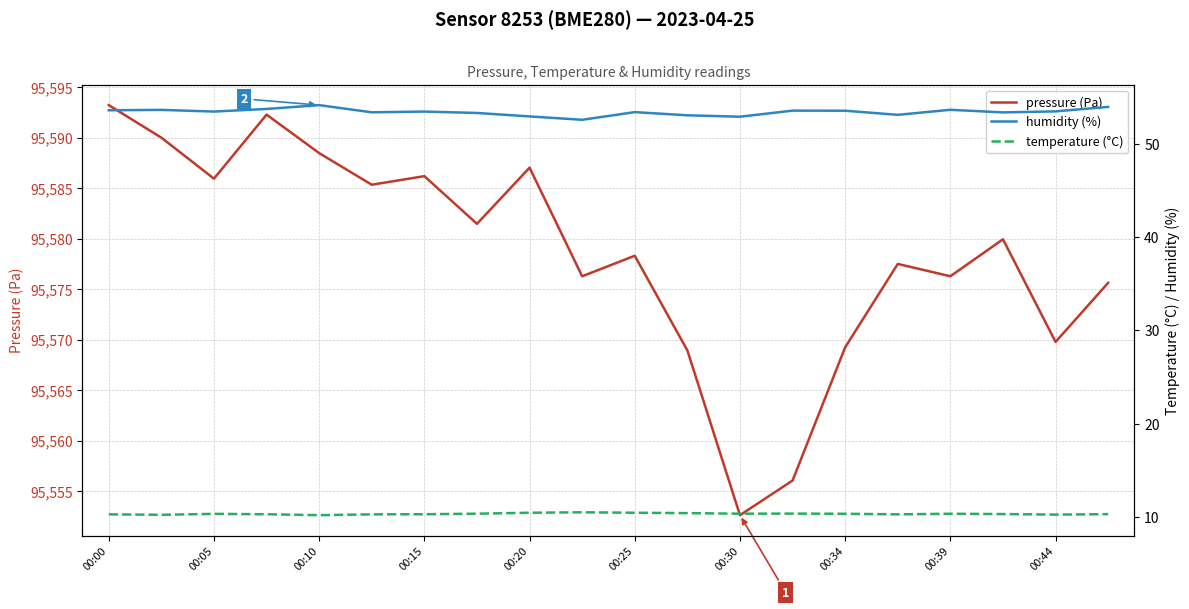

Does the chart display data point markers on the line(s)?

No